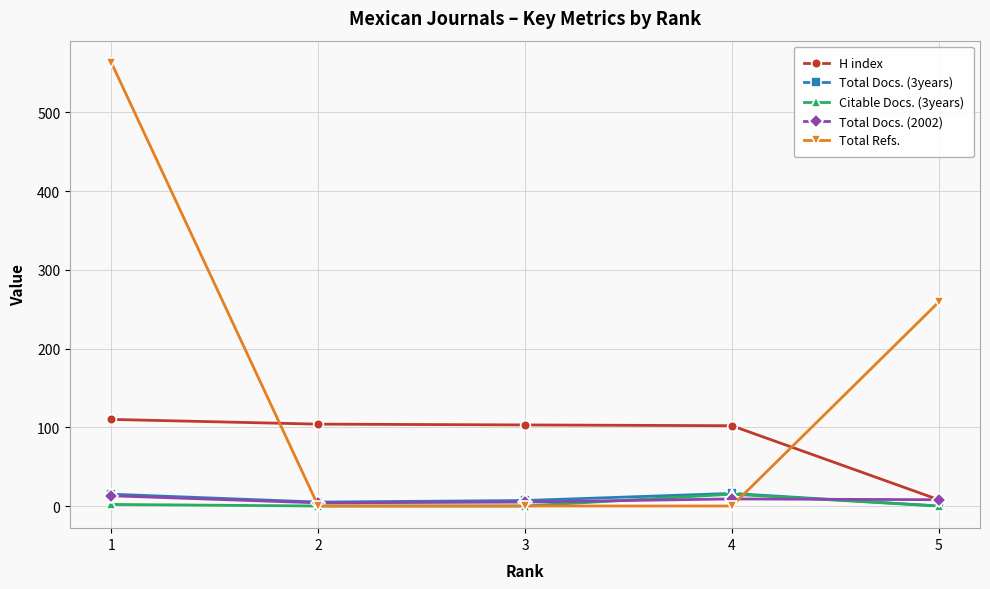

True or false: Total Refs. and H index intersect in this chart.

True